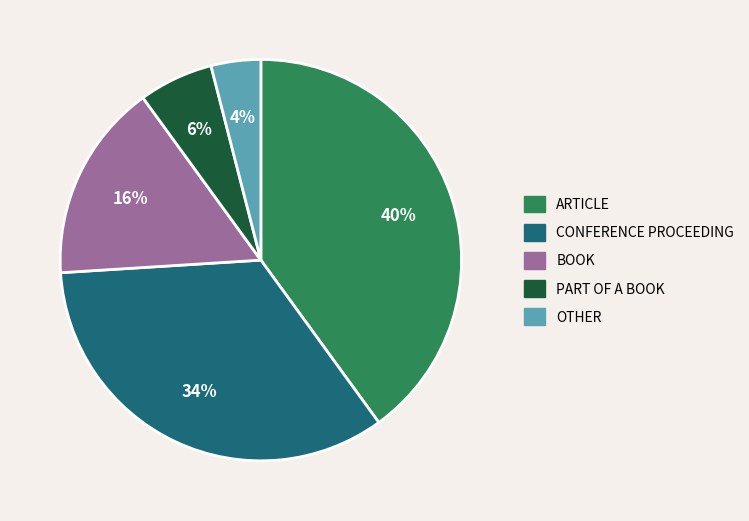

To the nearest percent, what is the average slice percentage?

20%